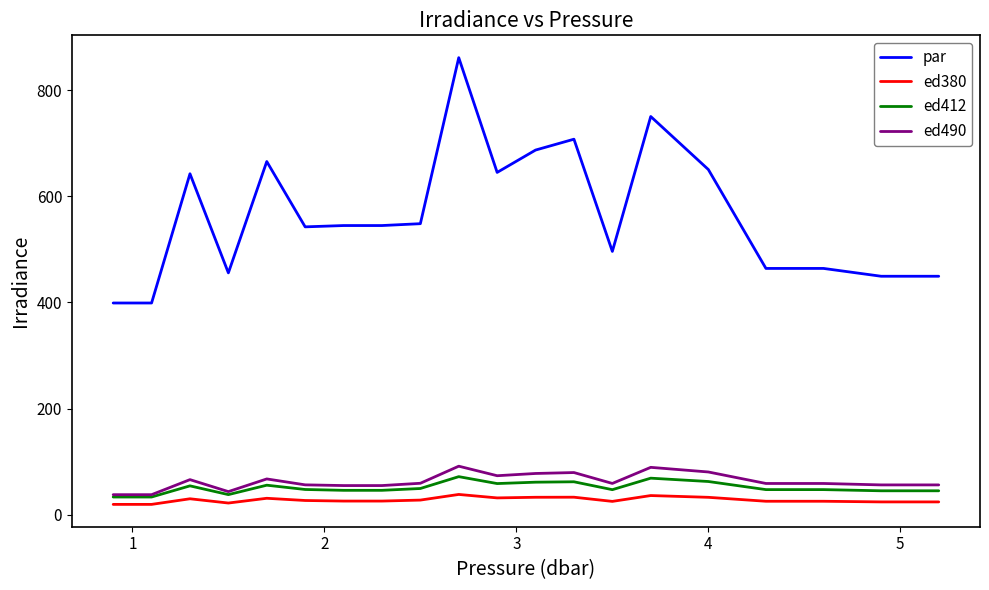

What is the maximum value shown in the chart?

861.0